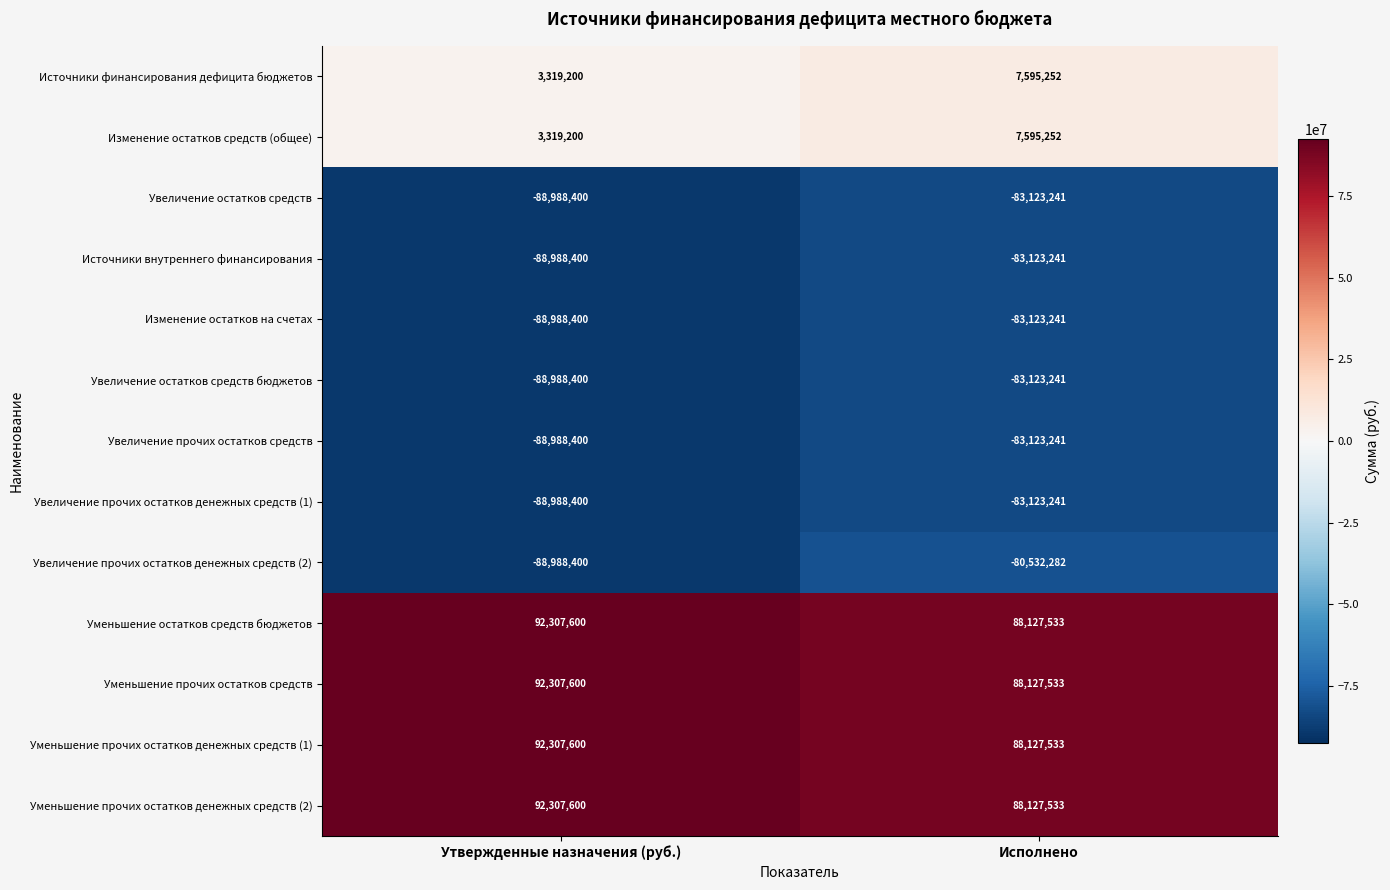

Count the number of categories in the chart.

2